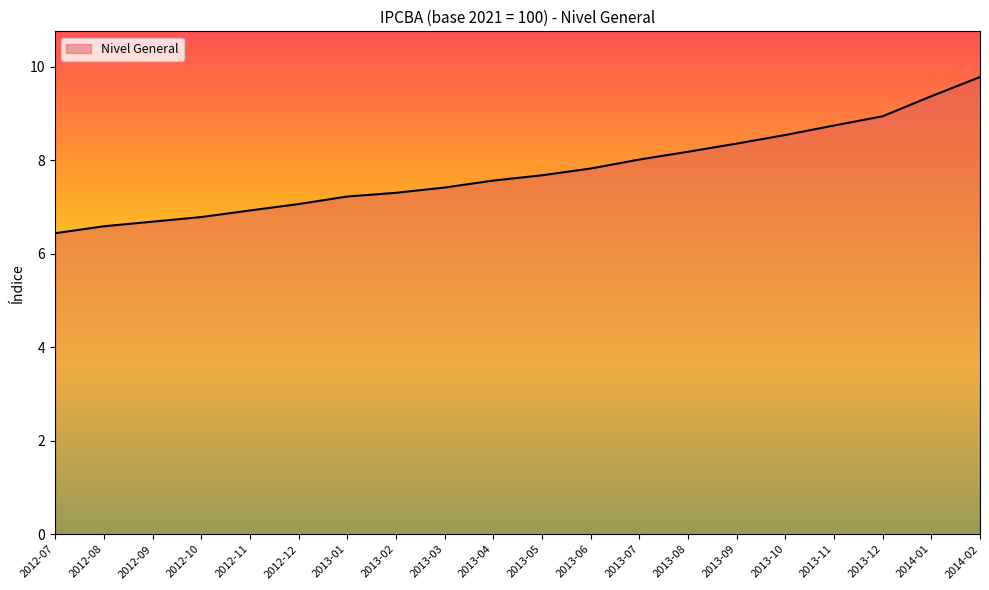

Reading left to right, list all the values displayed in this chart.

6.4	6.6	6.7	6.8	6.9	7.1	7.2	7.3	7.4	7.6	7.7	7.8	8.0	8.2	8.4	8.5	8.7	8.9	9.4	9.8